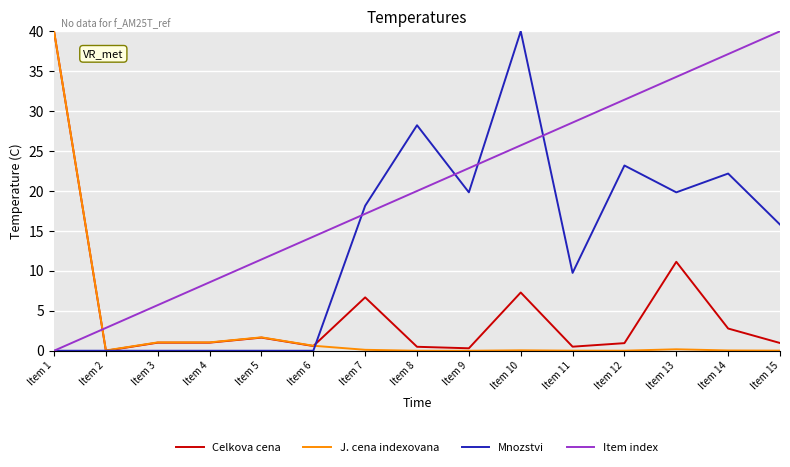

Is it true that Mnozstvi equals 13.9 at Item 5?

False